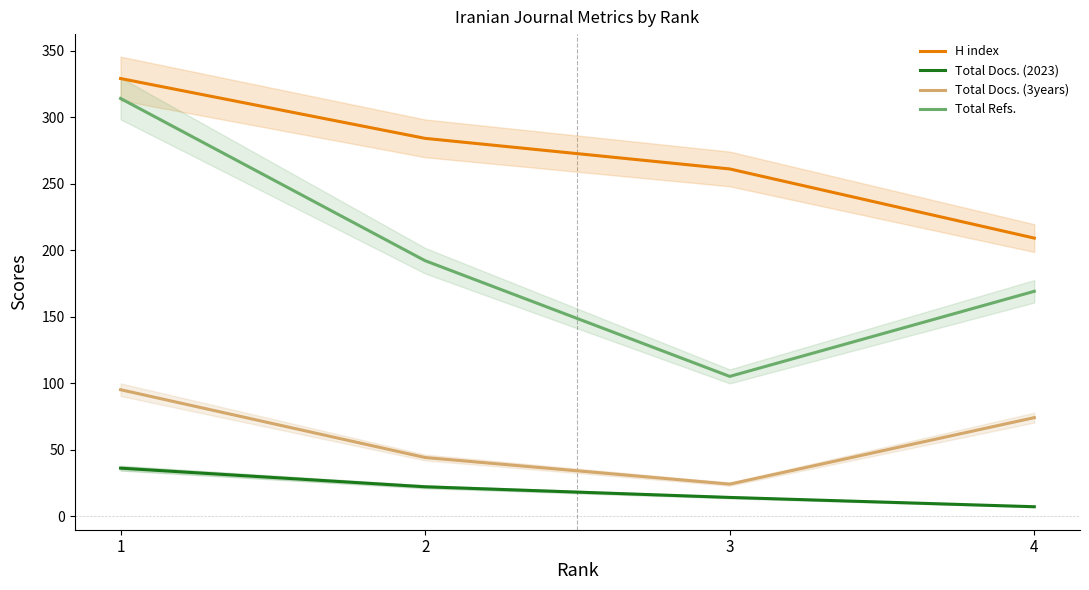

What are all the series names shown in the legend?

H index, Total Docs. (2023), Total Docs. (3years), Total Refs.